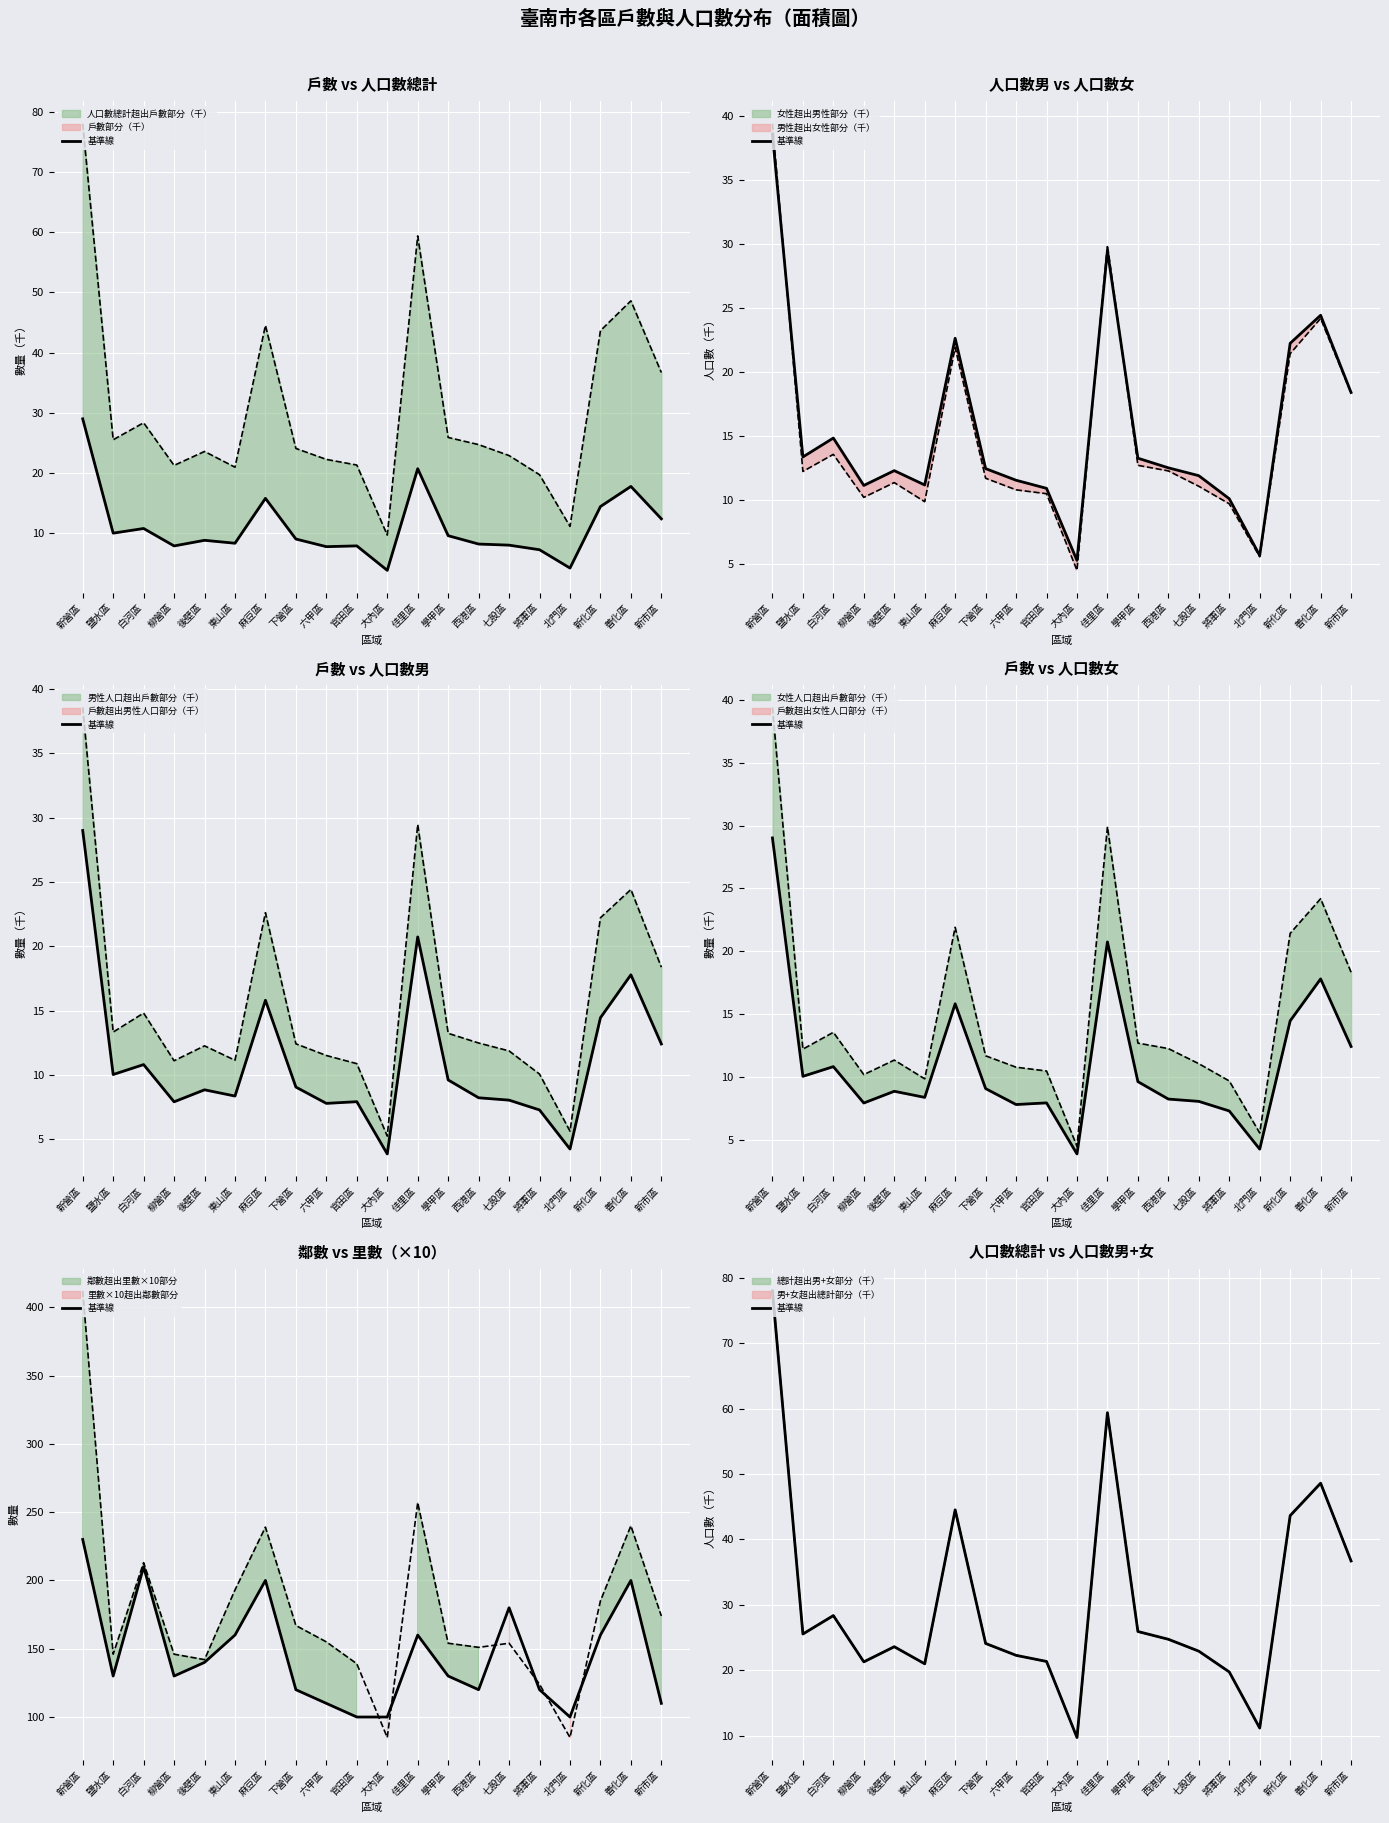

What is the change in value from 新營區 to 將軍區?

-58.3